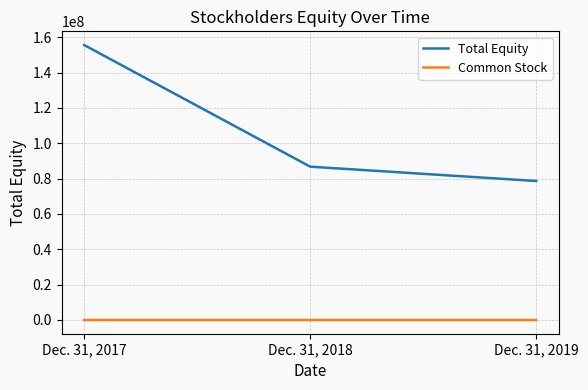

Count the Total Equity values in the range 78629546 to 155513084.

3